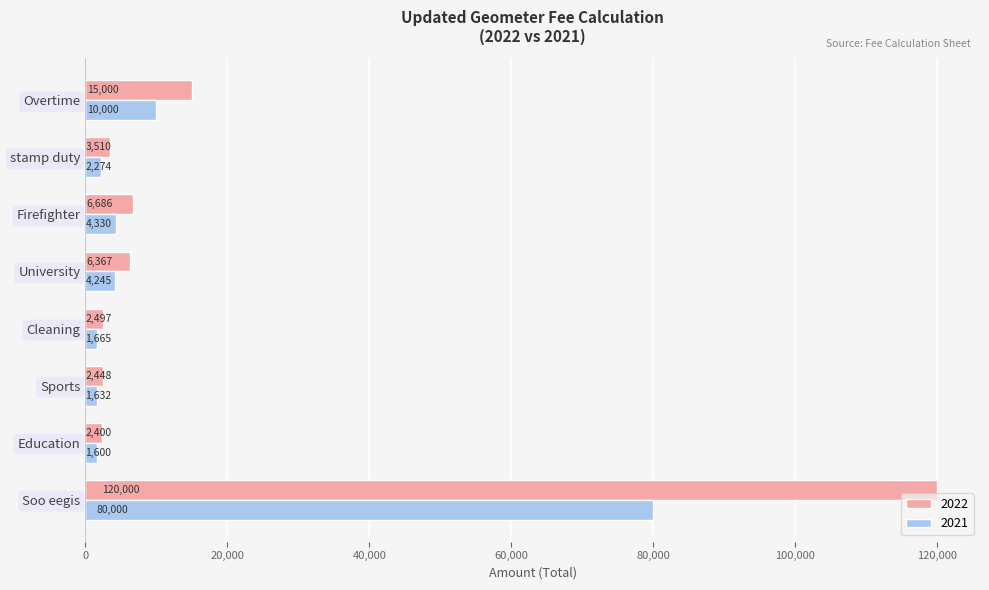

What are all the series names shown in the legend?

2022, 2021